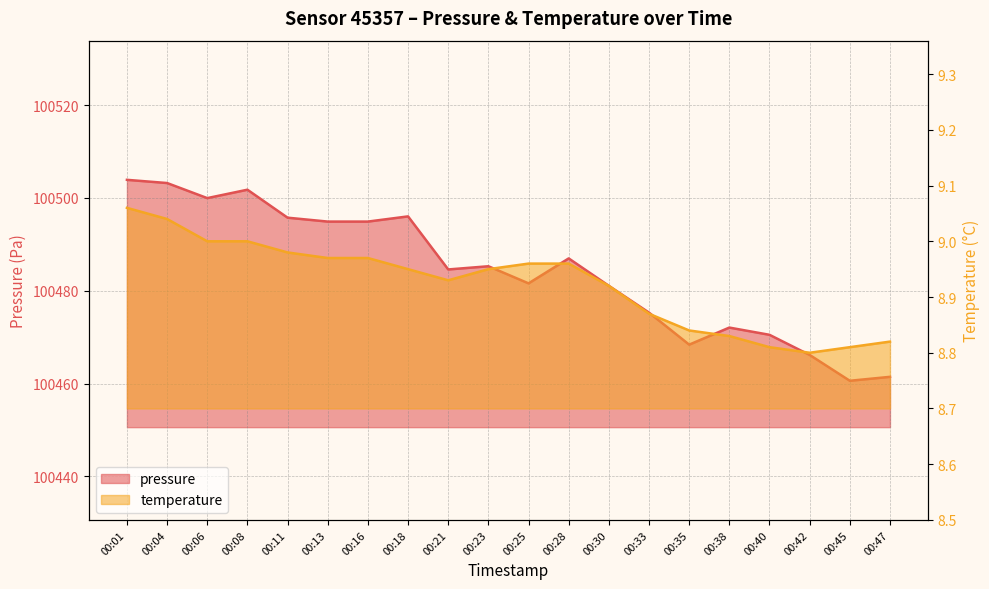

What is the value of the temperature point at the 17th from the left?

8.8